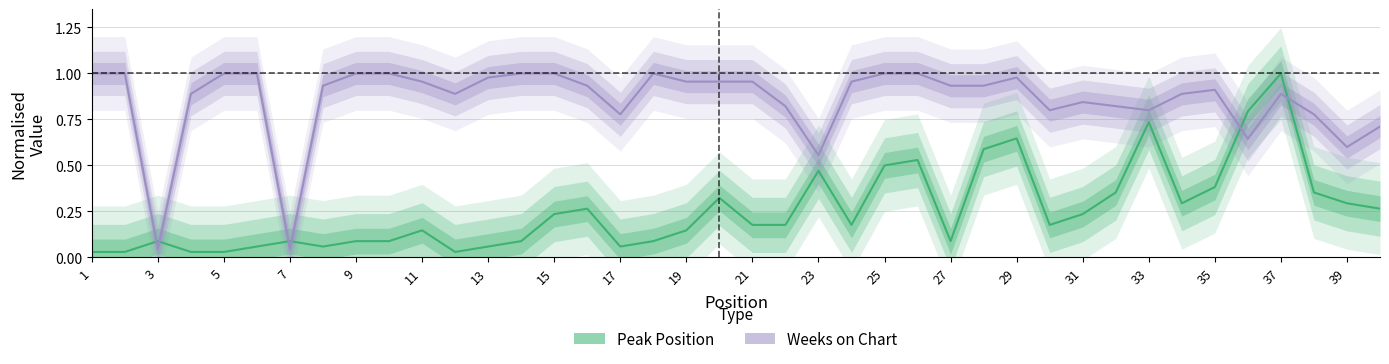

List the labels in order of Weeks on Chart value, smallest first.

5, 13, 22, 38, 35, 39, 33, 37, 29, 32, 21, 31, 30, 7, 23, 33, 36, 34, 15, 31, 26, 27, 21, 37, 39, 20, 23, 25, 28, 1, 3, 9, 11, 17, 19, 27, 29, 35, 24, 25